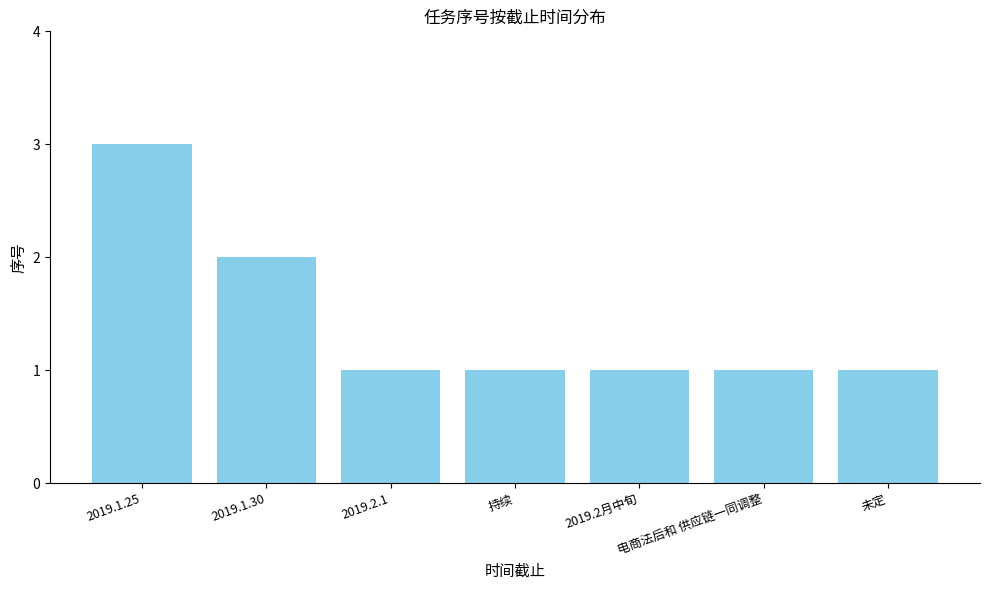

Count the values in the range 1 to 2.

6